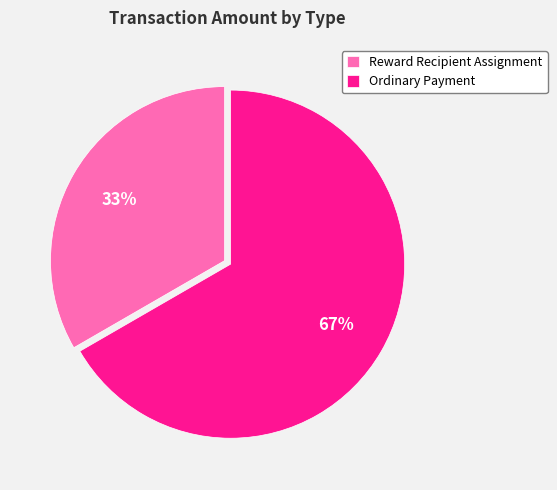

To the nearest percent, what is the average slice percentage?

50%